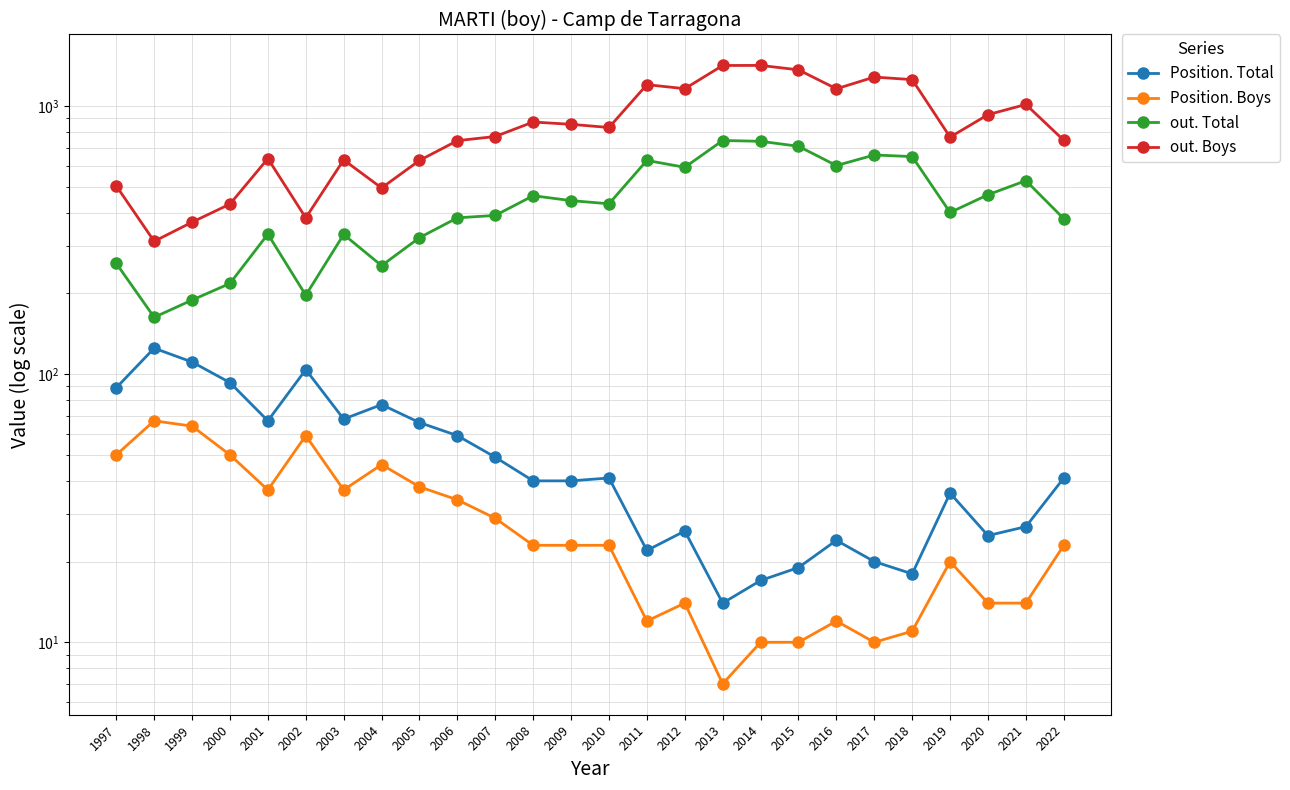

Where does the out. Total series first go above 432?

2008